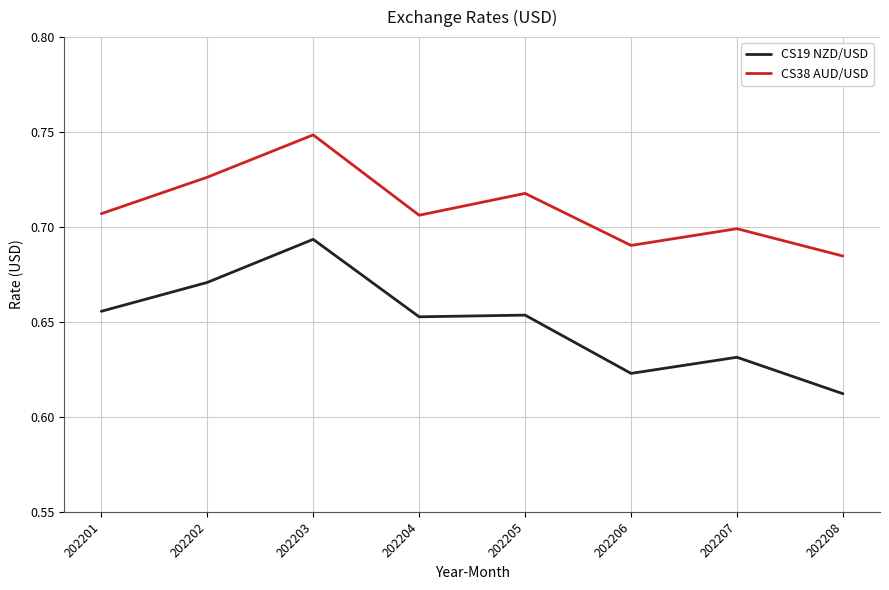

How many lines are shown in the chart?

2